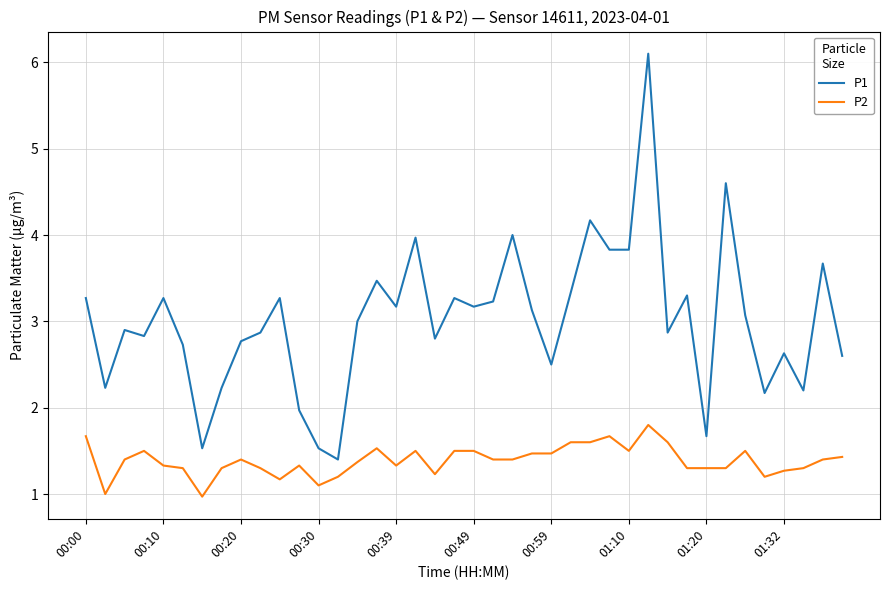

What is the greatest value displayed?

6.1